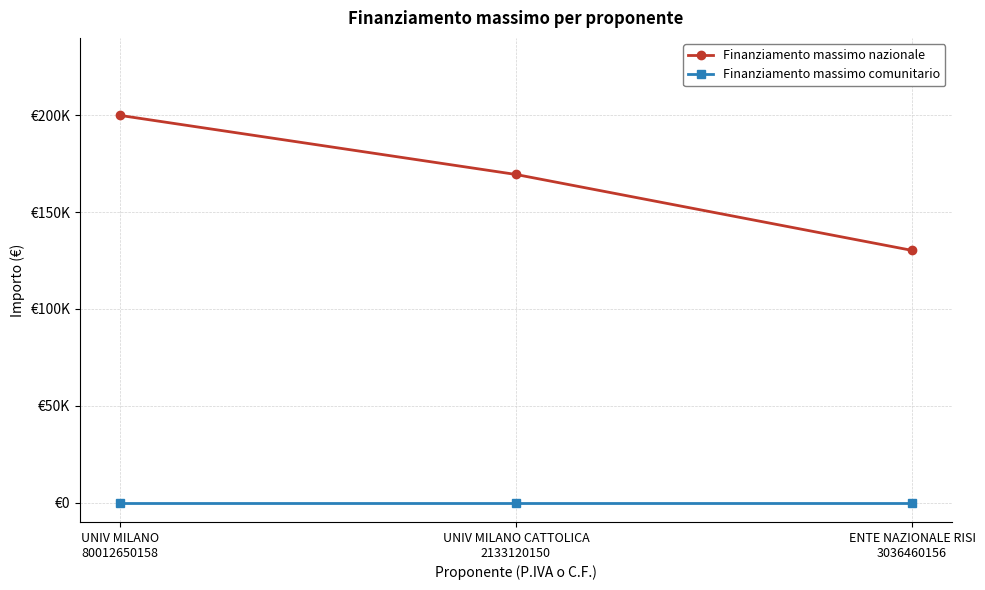

List the series in order of their peak value, highest first.

Finanziamento massimo nazionale, Finanziamento massimo comunitario